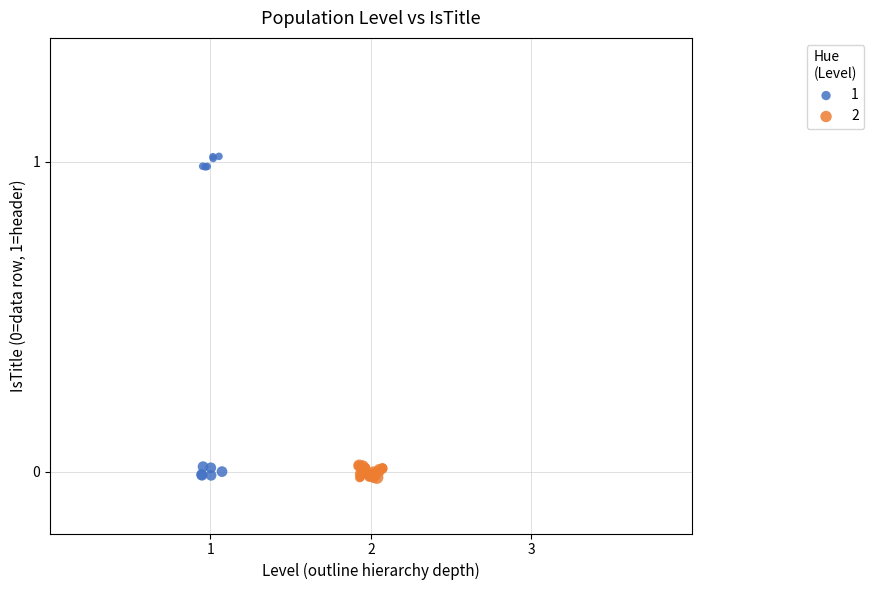

What are all the series names shown in the legend?

1, 2